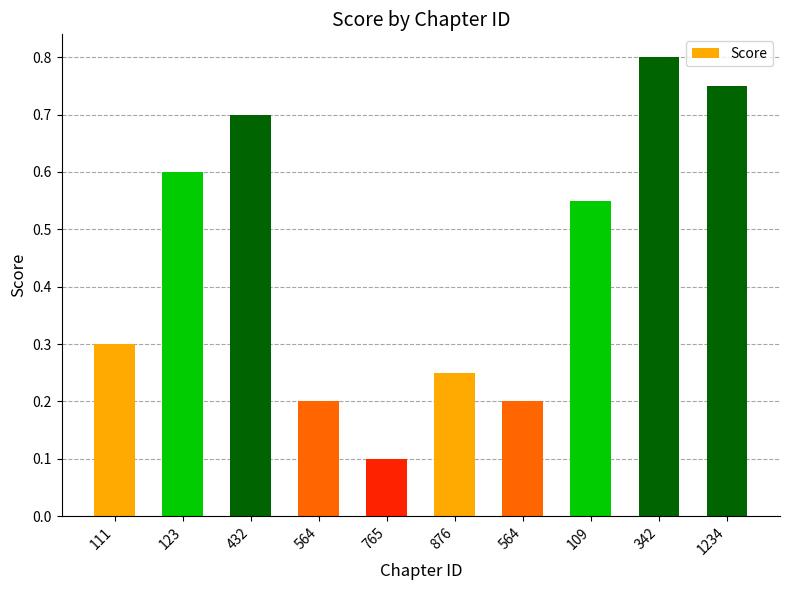

How many data points does each series have?

10